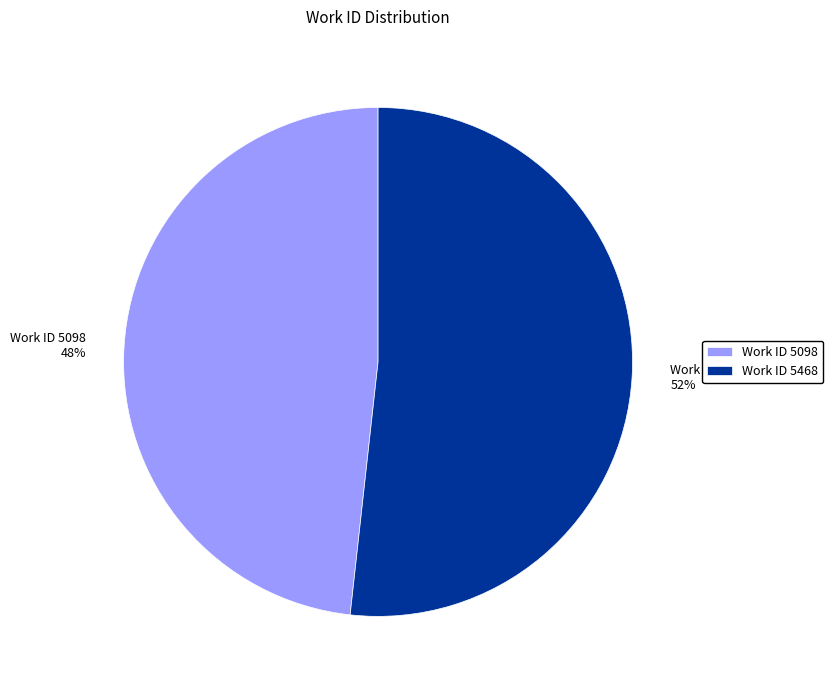

Is the sum of Work ID 5468 and Work ID 5098 greater than half?

Yes